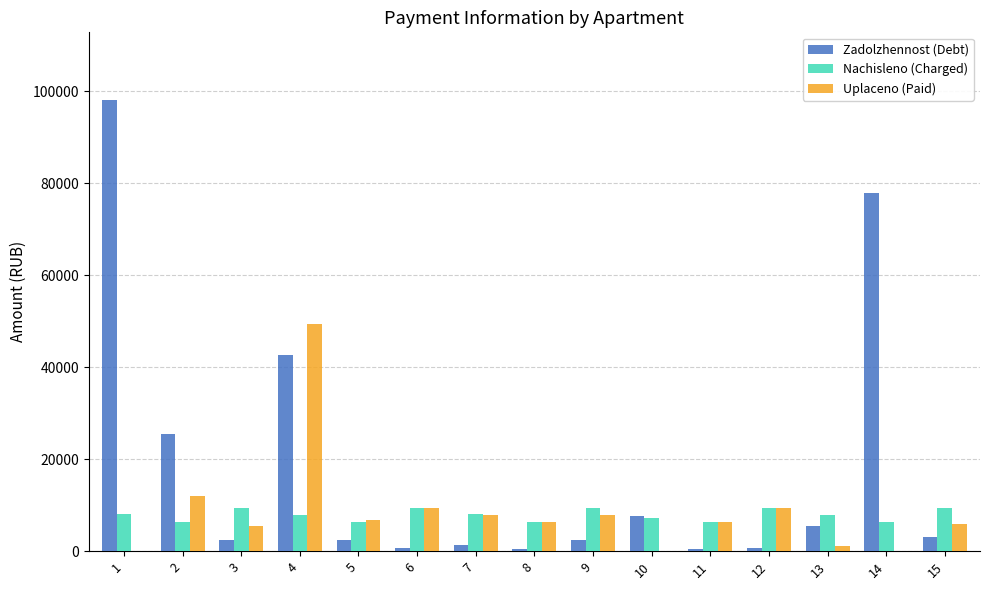

What is the sum of all Zadolzhennost (Debt) values?

272091.4